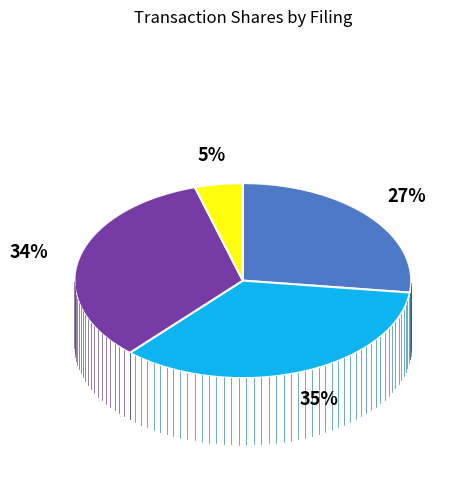

Rank the categories by value from highest to lowest.

EA (2023-05-16), EA (2023-03-16), Cardlytics (2023-05-24), Cardlytics (2022-09-26)